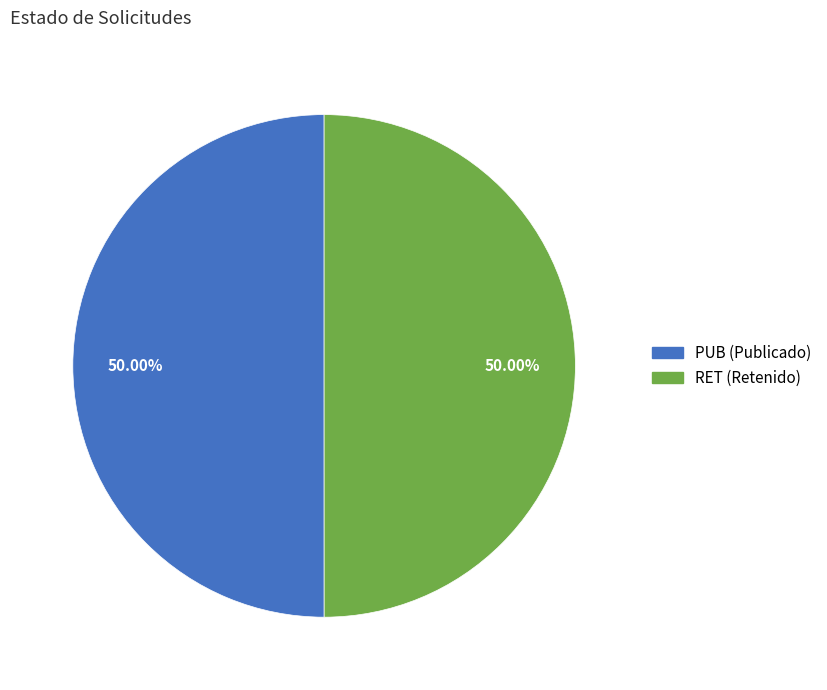

Is the sum of RET (Retenido) and PUB (Publicado) greater than half?

Yes